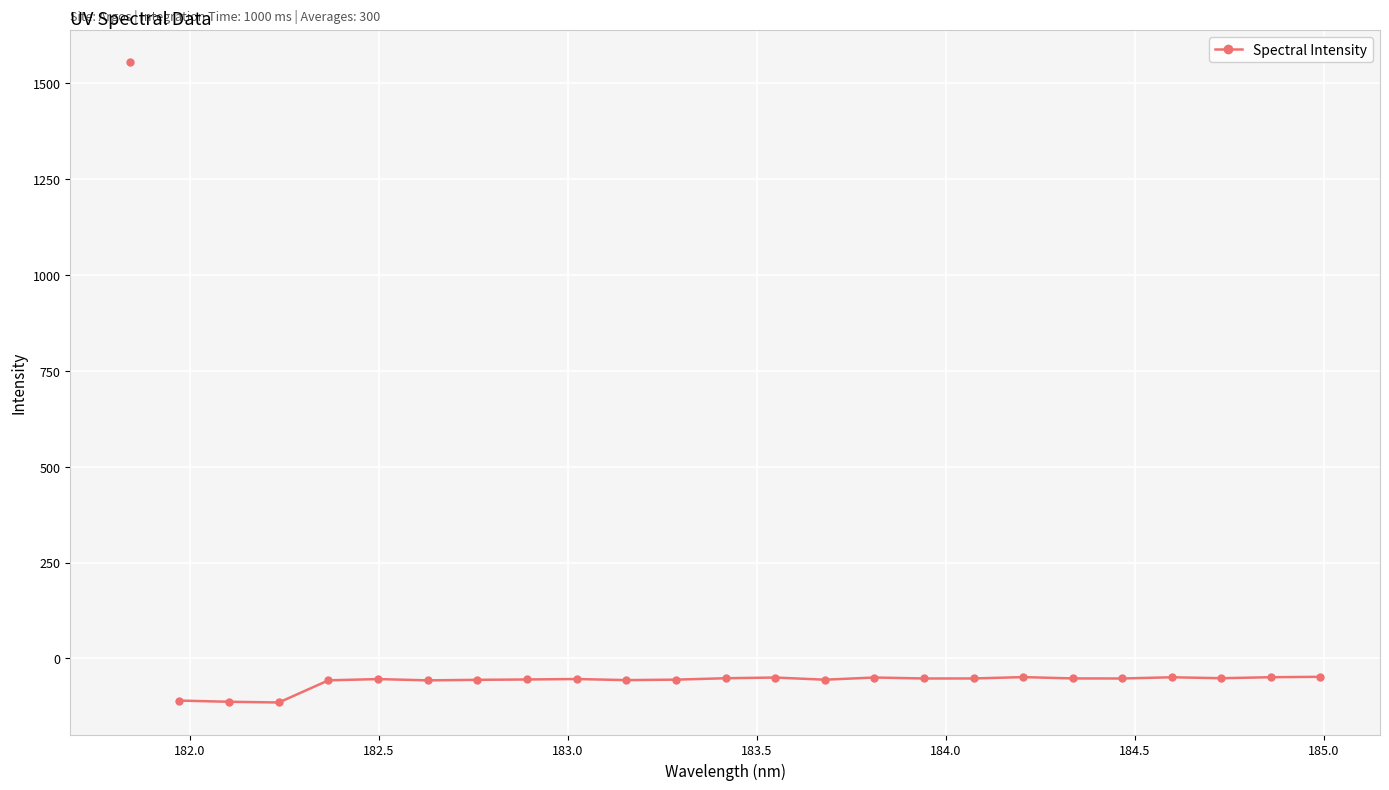

True or false: there are more than 0 points higher than both neighbors.

True